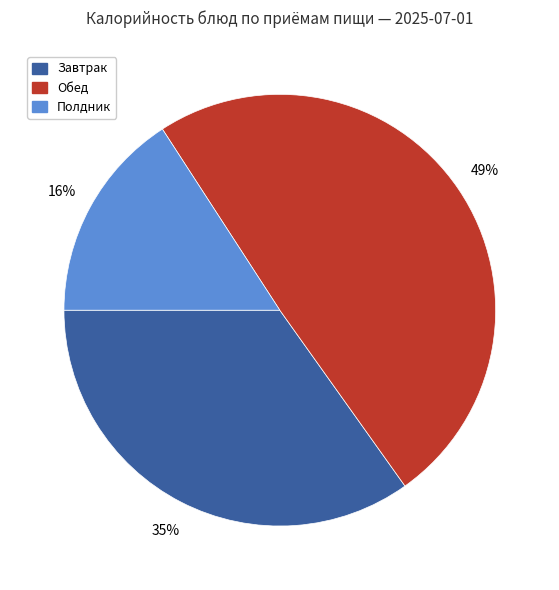

To the nearest percent, what is the average slice percentage?

33%